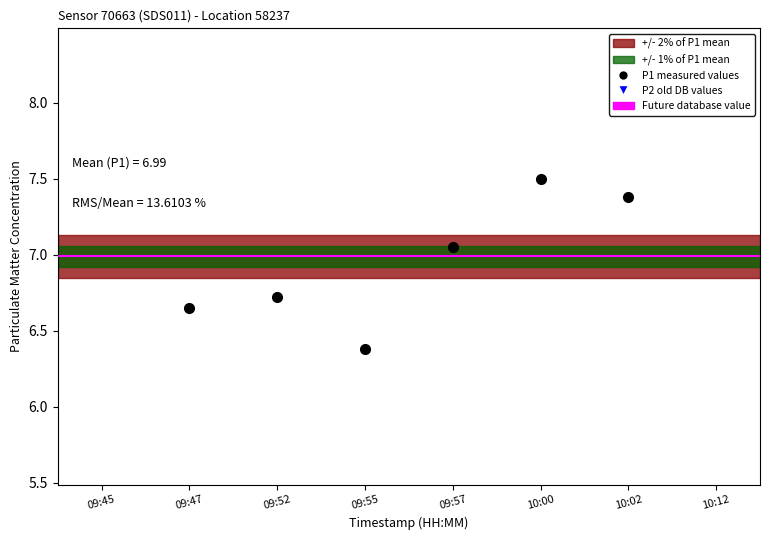

Which series has the widest spread of values?

P1